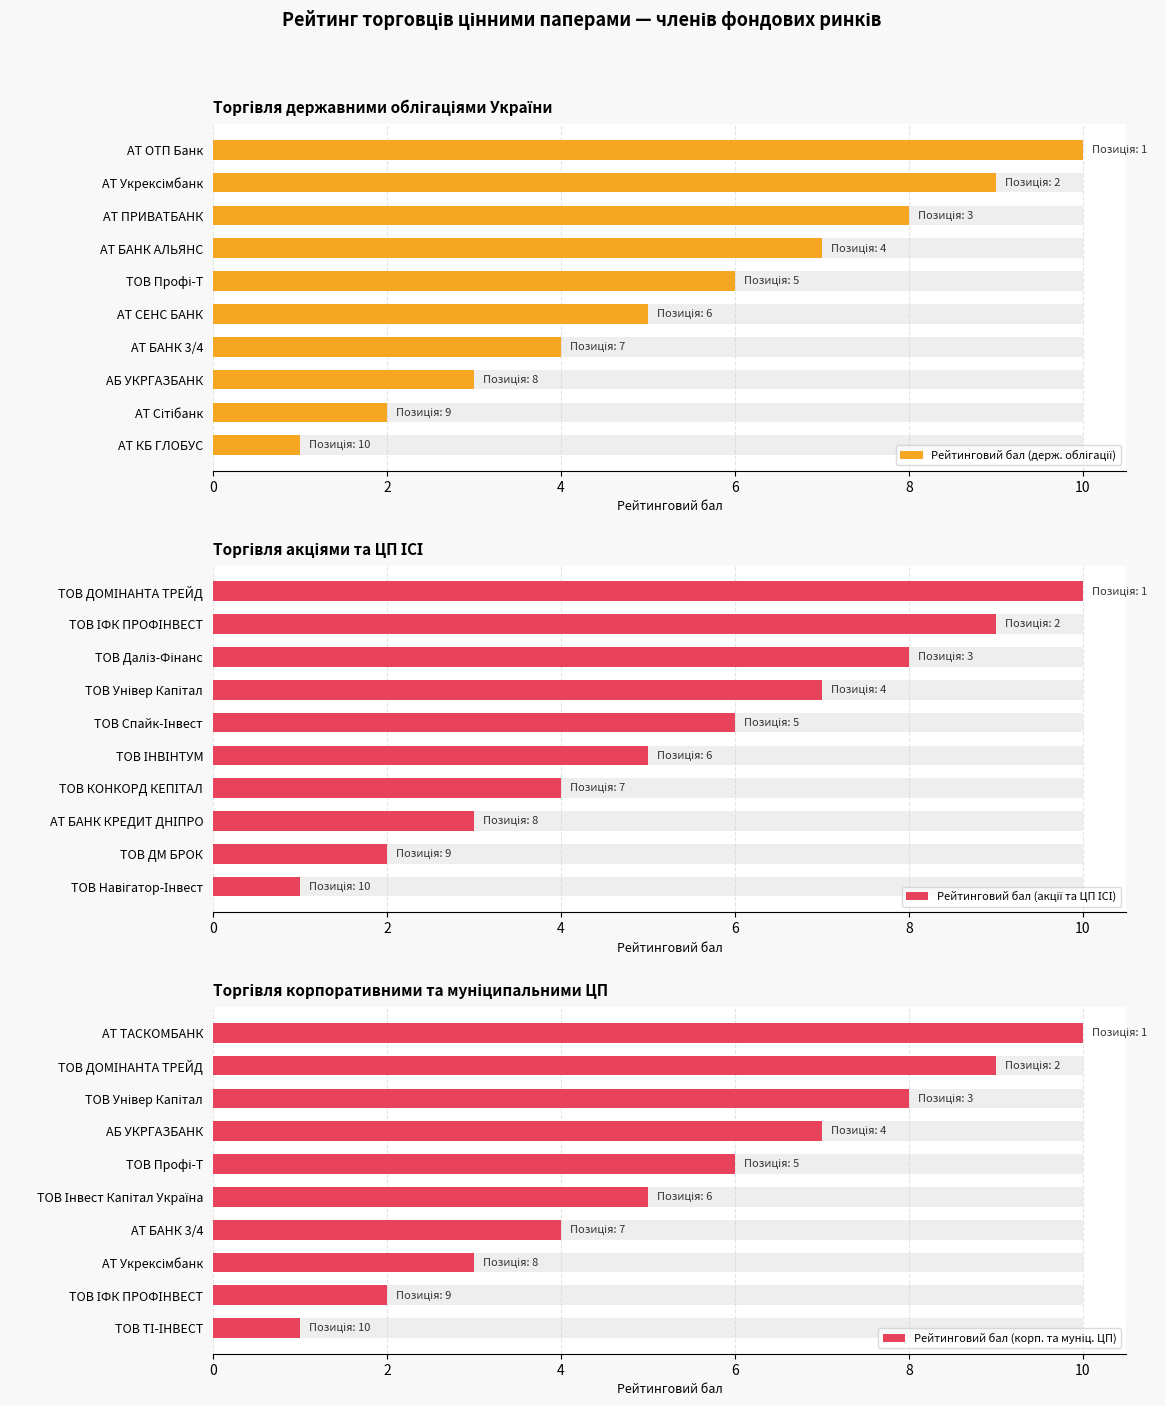

What is the total value across all series at 2?

27